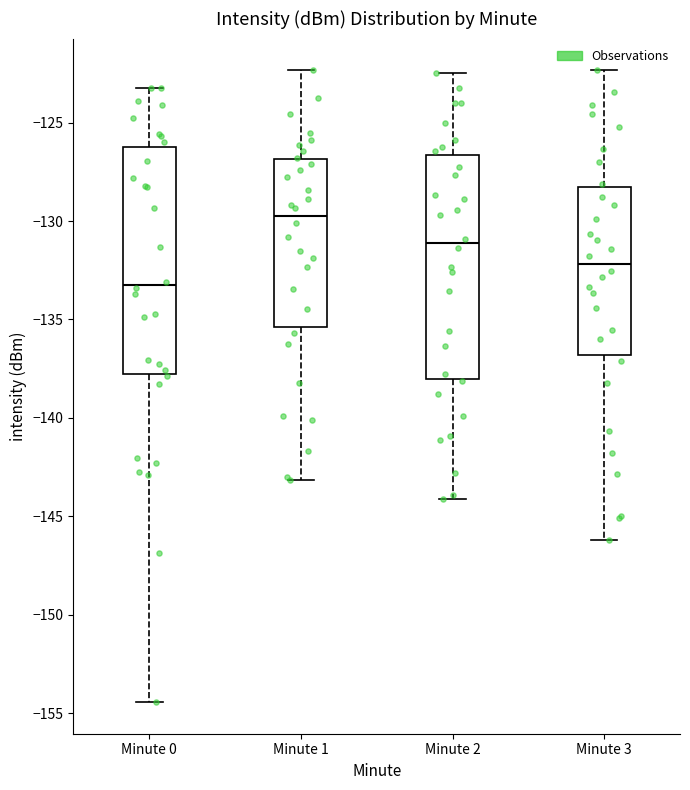

Reading left to right, read every box against the y-axis: the position of its median line, the range the box covers, and the ends of its whiskers. The values are not printed on the chart, so give them approximately, as read against the axis.

Minute 0: median -133.0, box -138.0 to -126.0, whiskers -154.5 to -123.0
Minute 1: median -129.5, box -135.5 to -127.0, whiskers -143.0 to -122.5
Minute 2: median -131.0, box -138.0 to -126.5, whiskers -144.0 to -122.5
Minute 3: median -132.0, box -137.0 to -128.5, whiskers -146.0 to -122.5